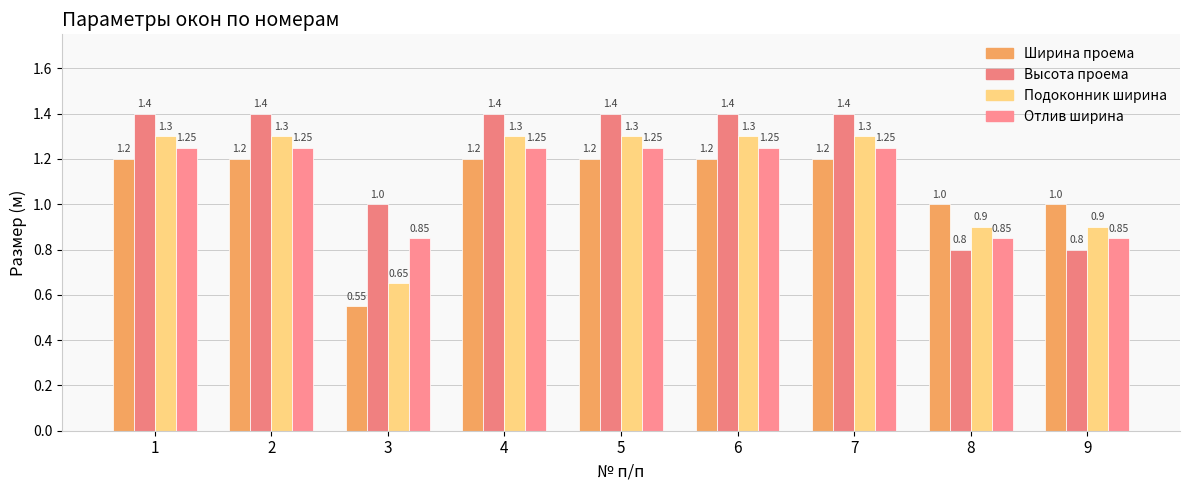

At how many categories does at least one series exceed 0?

9